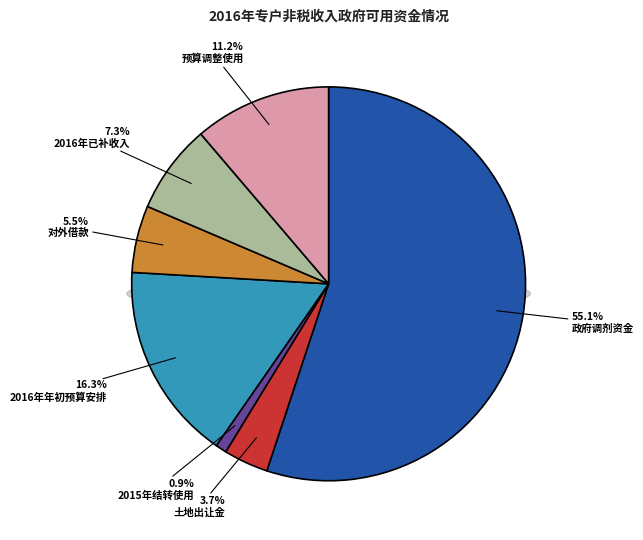

How many slices are in this pie chart?

7